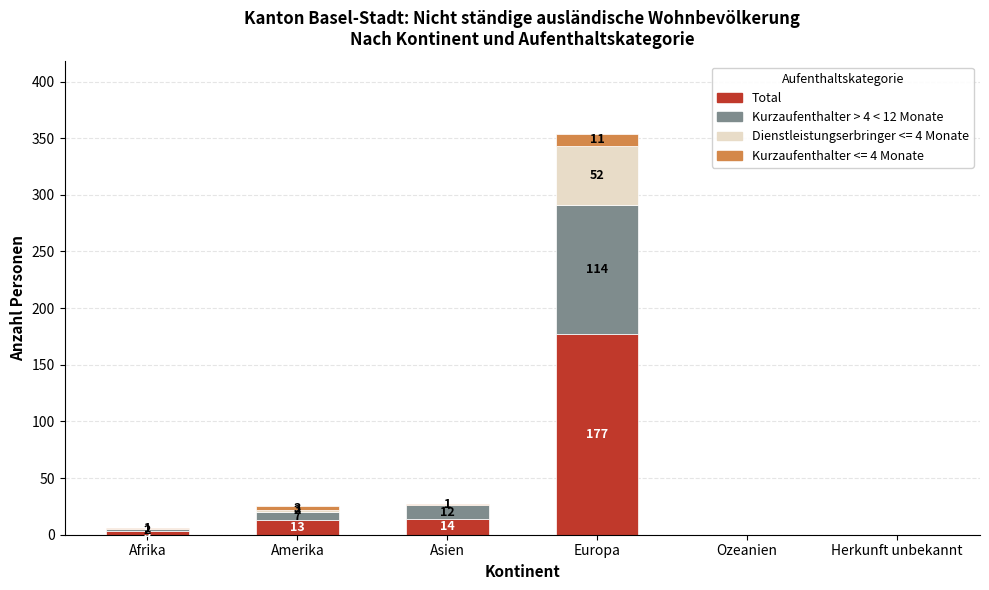

True or false: Total has a value of 68 at Ozeanien.

False